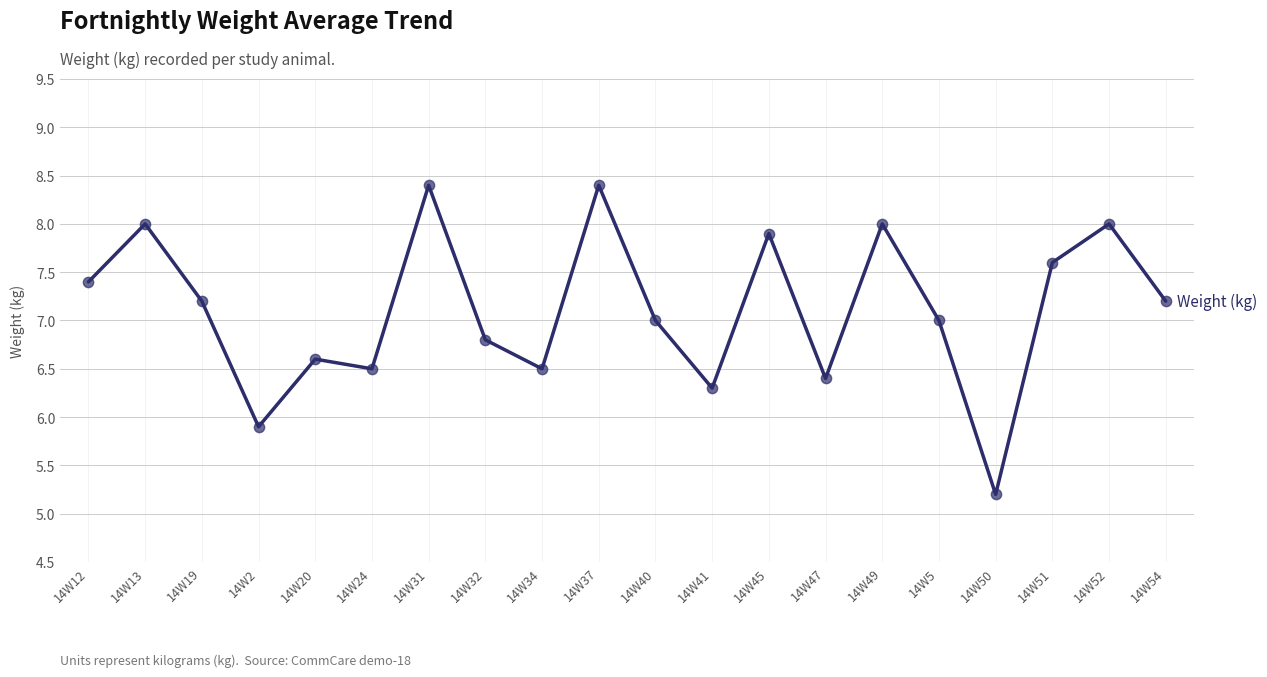

What is the change in value from 14W40 to 14W52?

+1.0